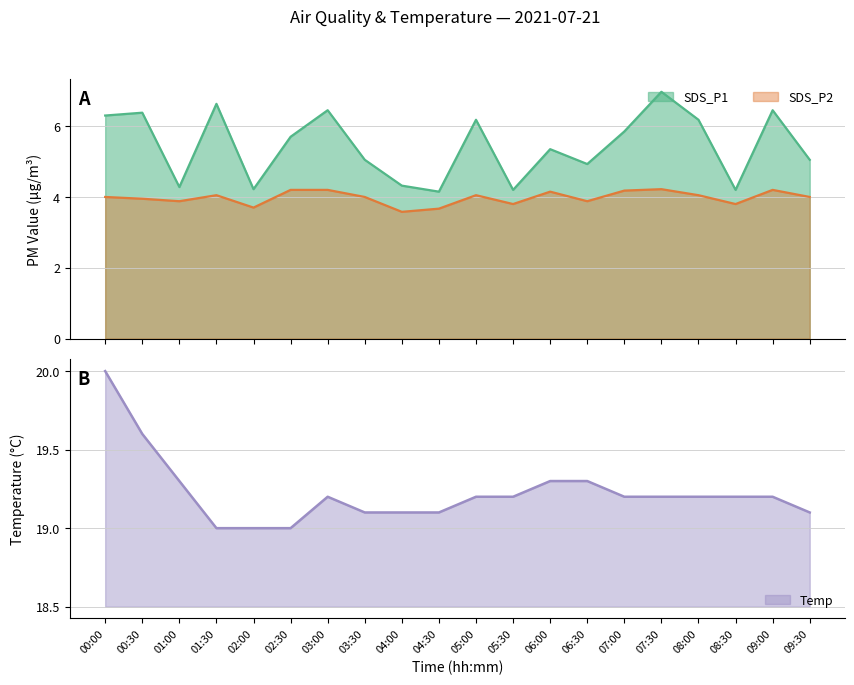

True or false: SDS_P1 has more than 0 interior local peaks.

True